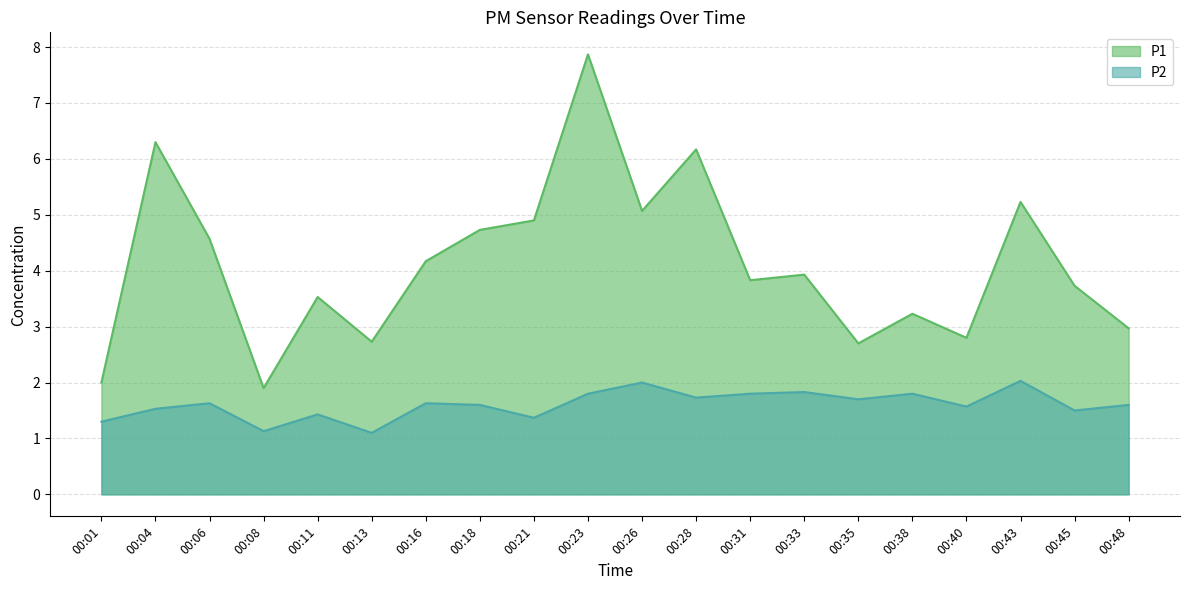

What is the highest value of the P1 series?

7.9